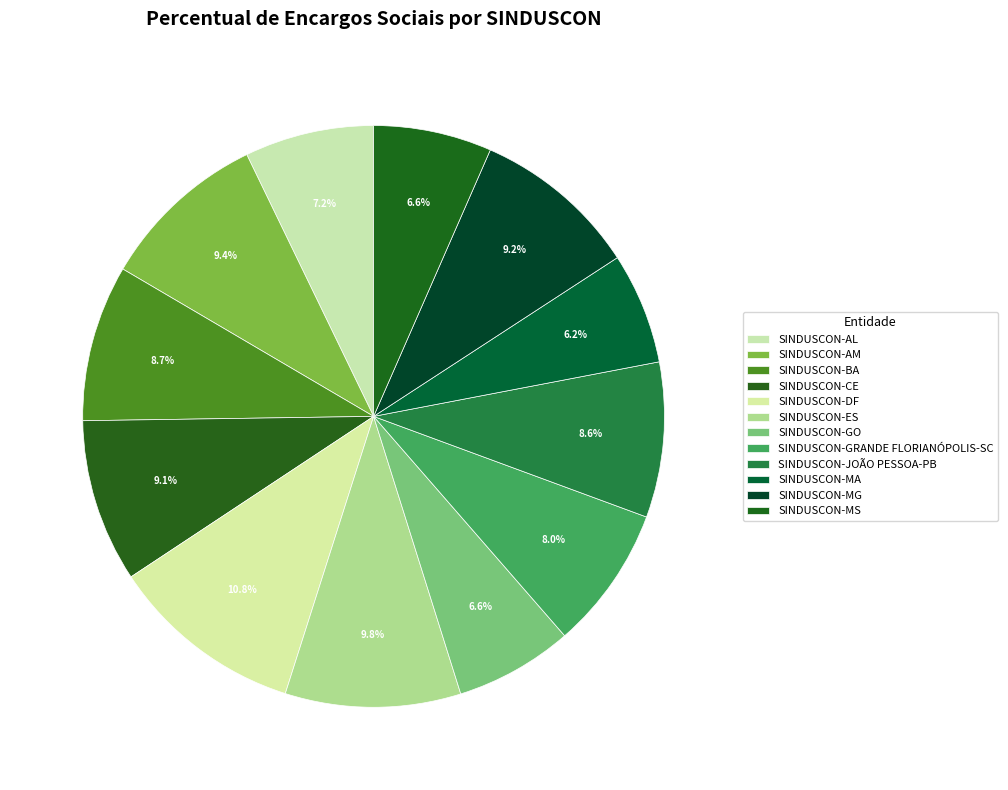

Approximately how many times larger is the value at SINDUSCON-GO compared to SINDUSCON-AL?

0.9